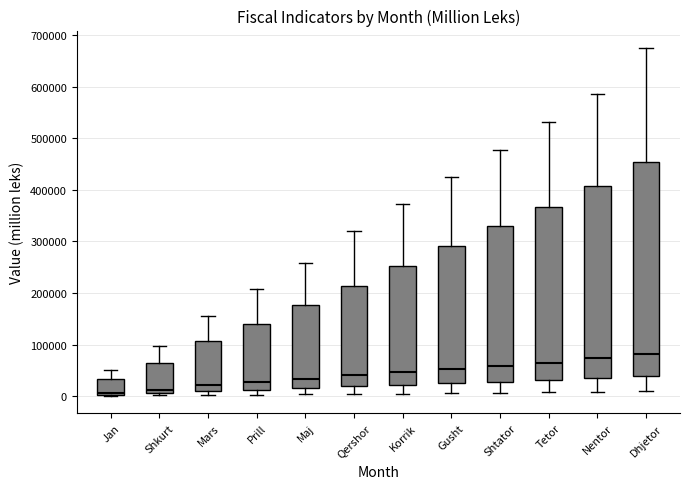

Which box is the tallest, from its lower edge to its upper edge?

Dhjetor